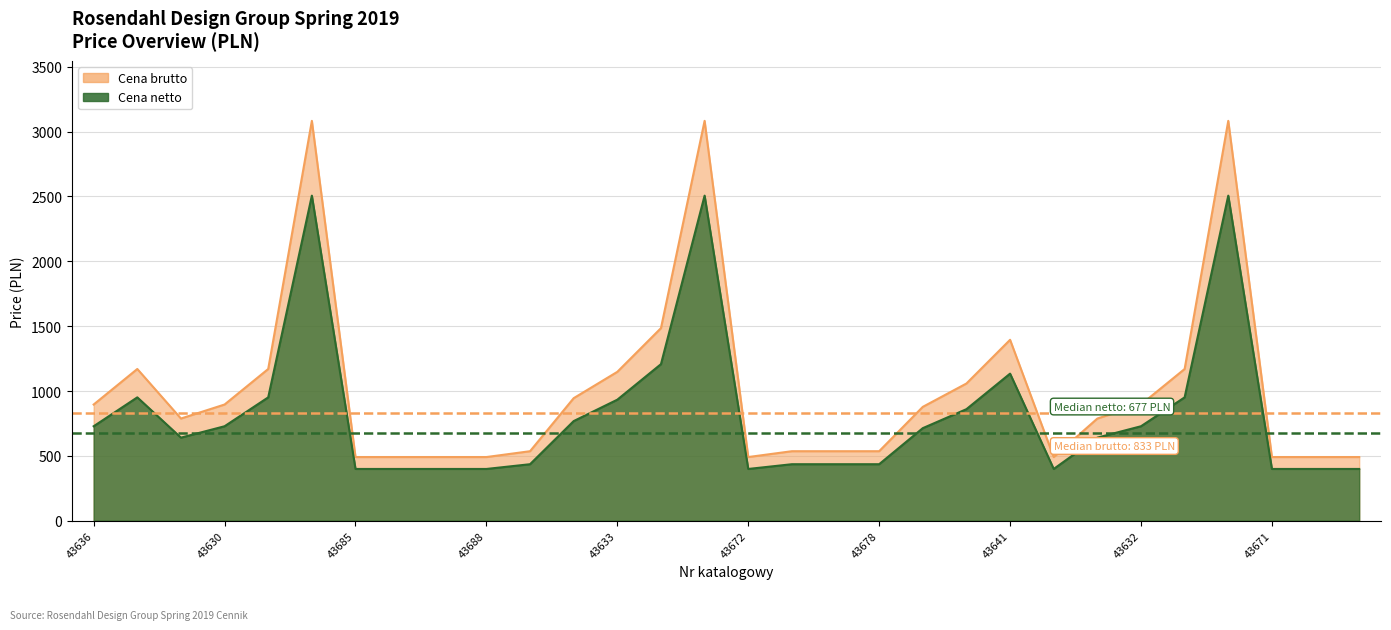

The Cena brutto series shows 536.0 at 43674. True or false?

True